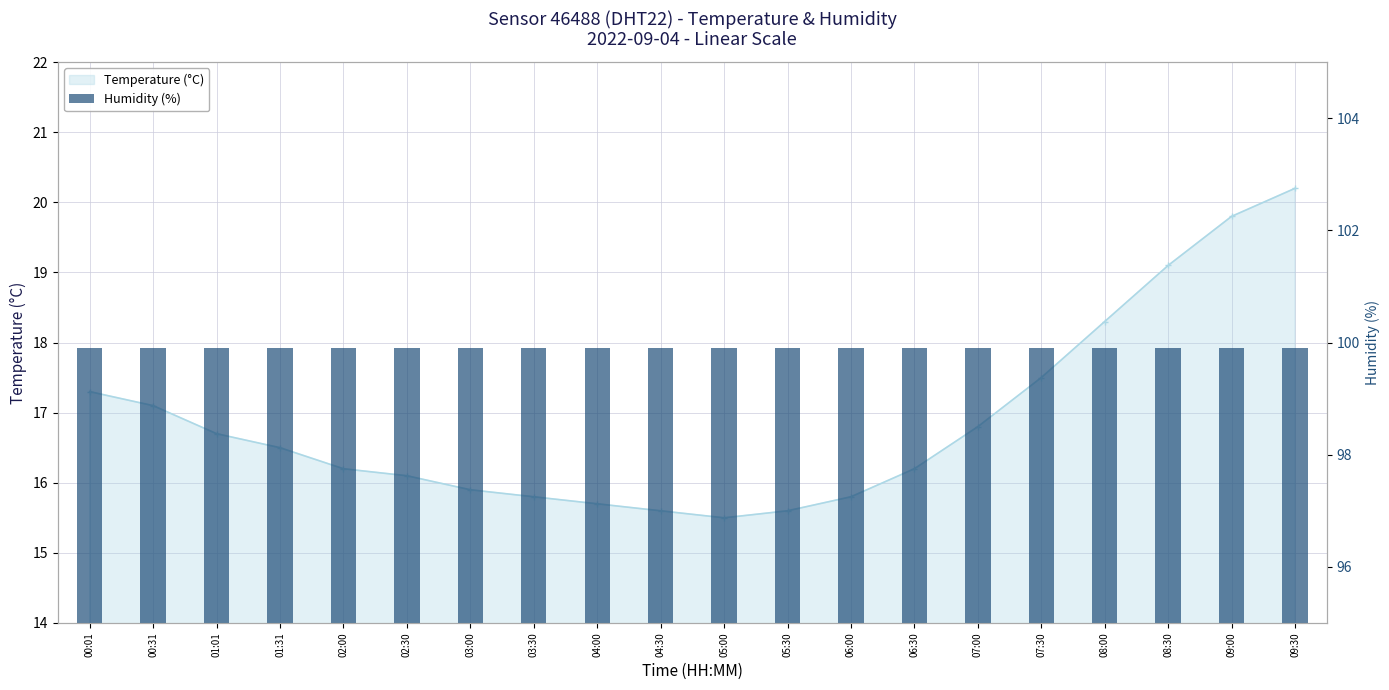

Rank the categories by value from lowest to highest.

05:00, 04:30, 05:30, 04:00, 03:30, 06:00, 03:00, 02:30, 02:00, 06:30, 01:31, 01:01, 07:00, 00:31, 00:01, 07:30, 08:00, 08:30, 09:00, 09:30